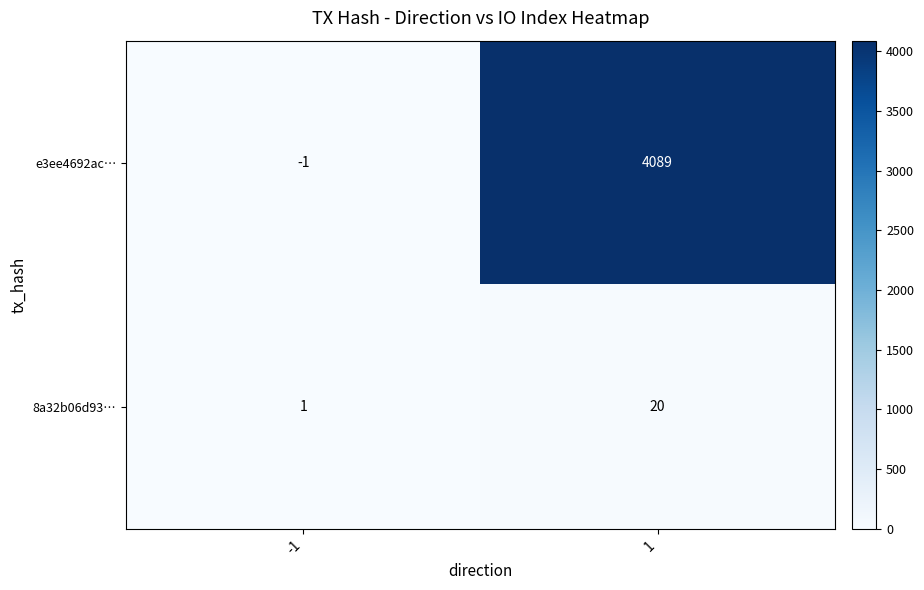

Rank the series by their maximum value, from highest to lowest.

e3ee4692ac…, 8a32b06d93…